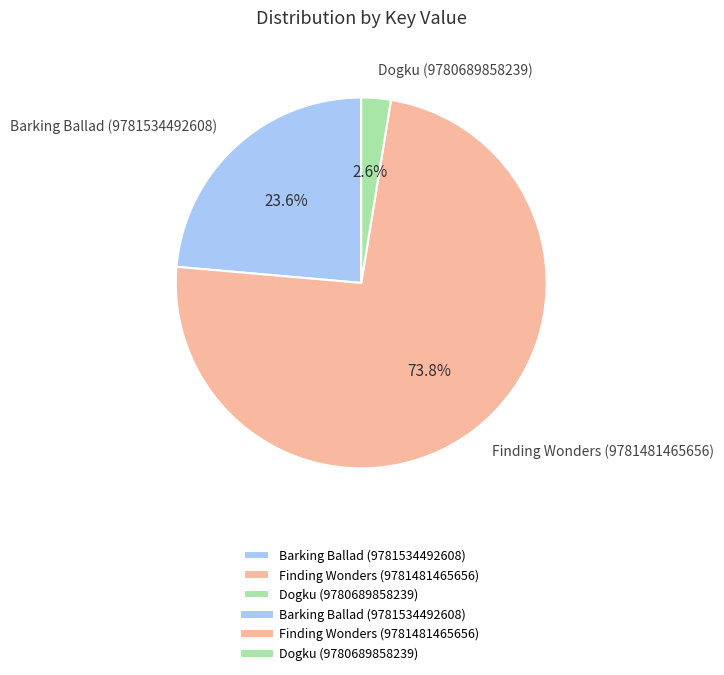

Which slice represents more than half of the pie?

Finding Wonders (9781481465656)